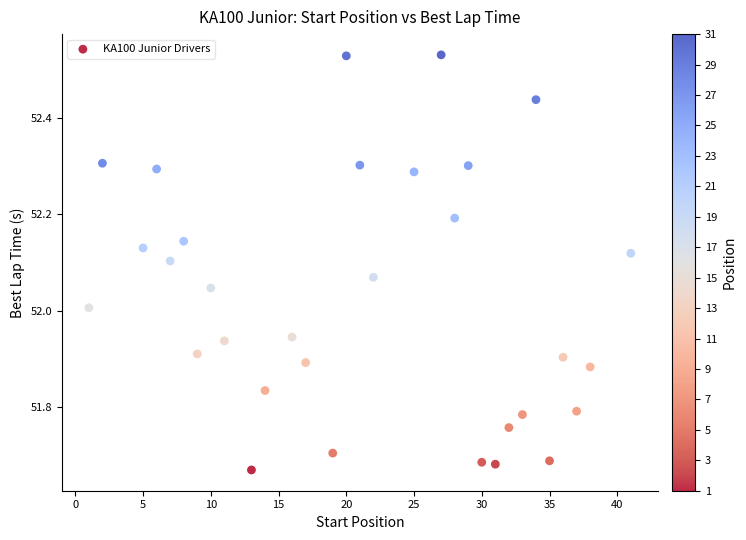

What is the range of X values (max minus min)?

40.0